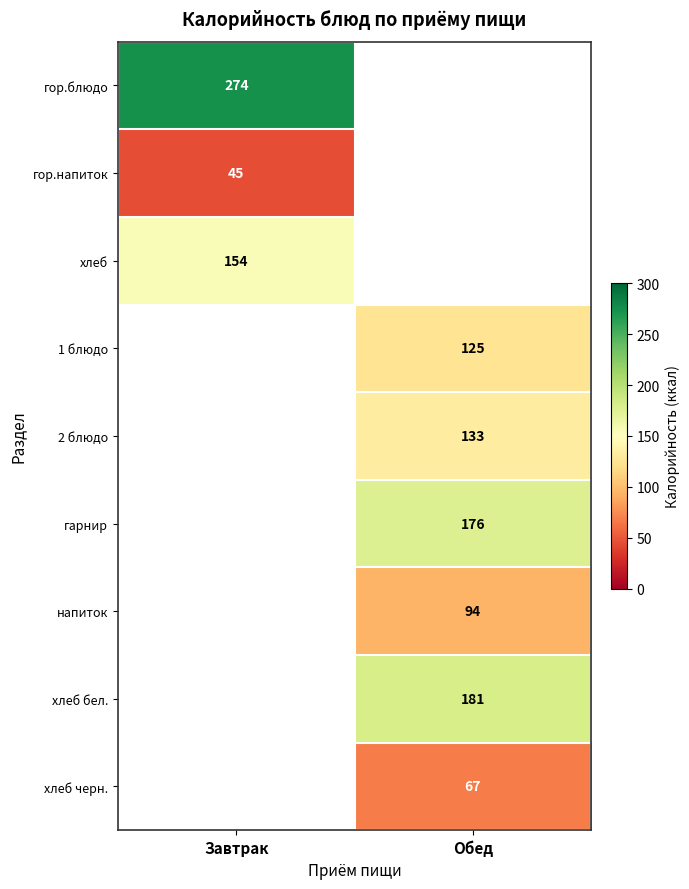

At how many categories does at least one series exceed 178?

2